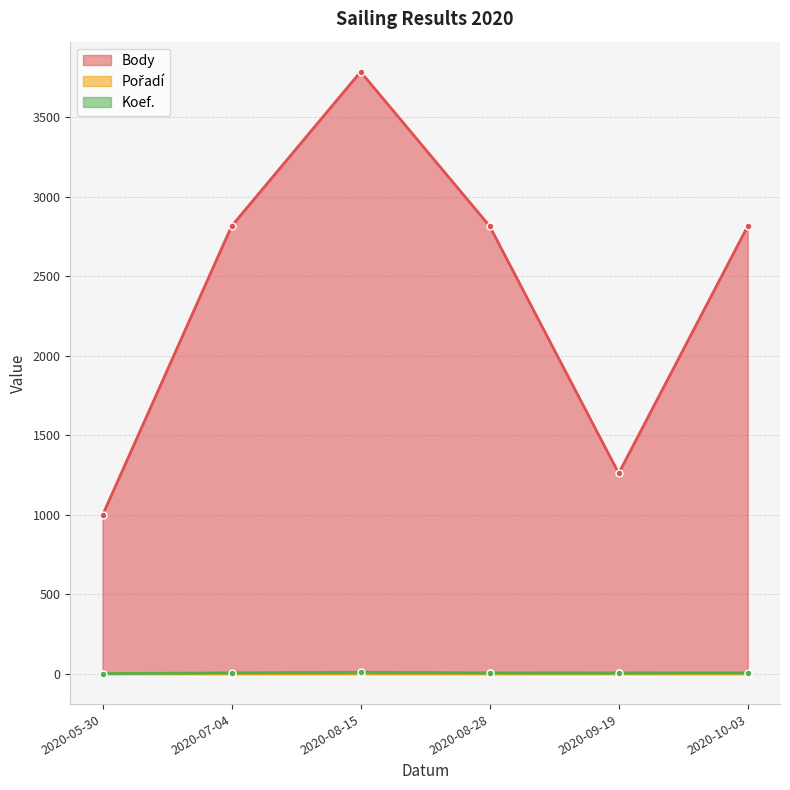

How many series are shown in this chart?

3